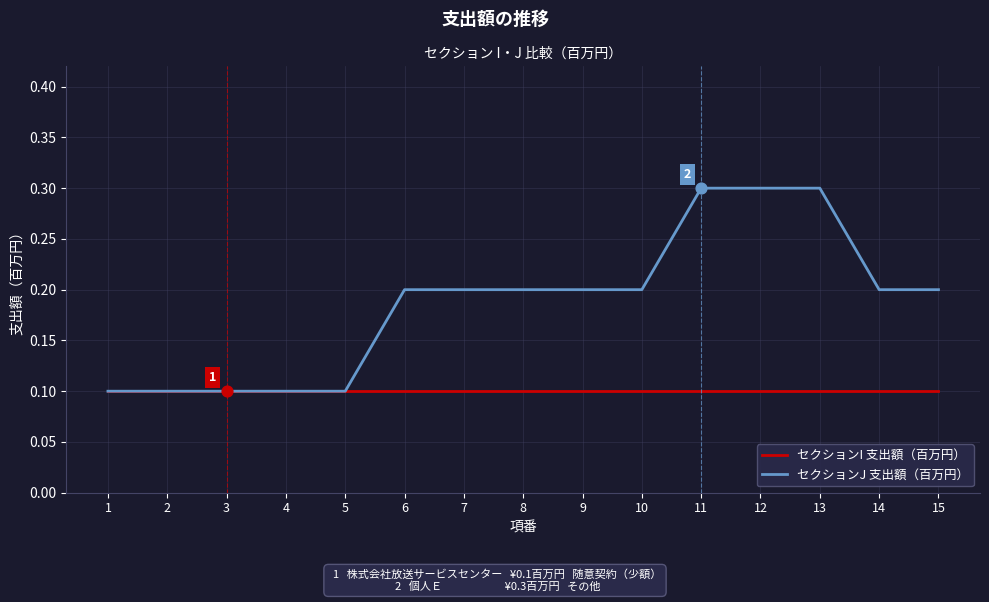

Which series has the largest range (max minus min)?

セクションJ 支出額（百万円）